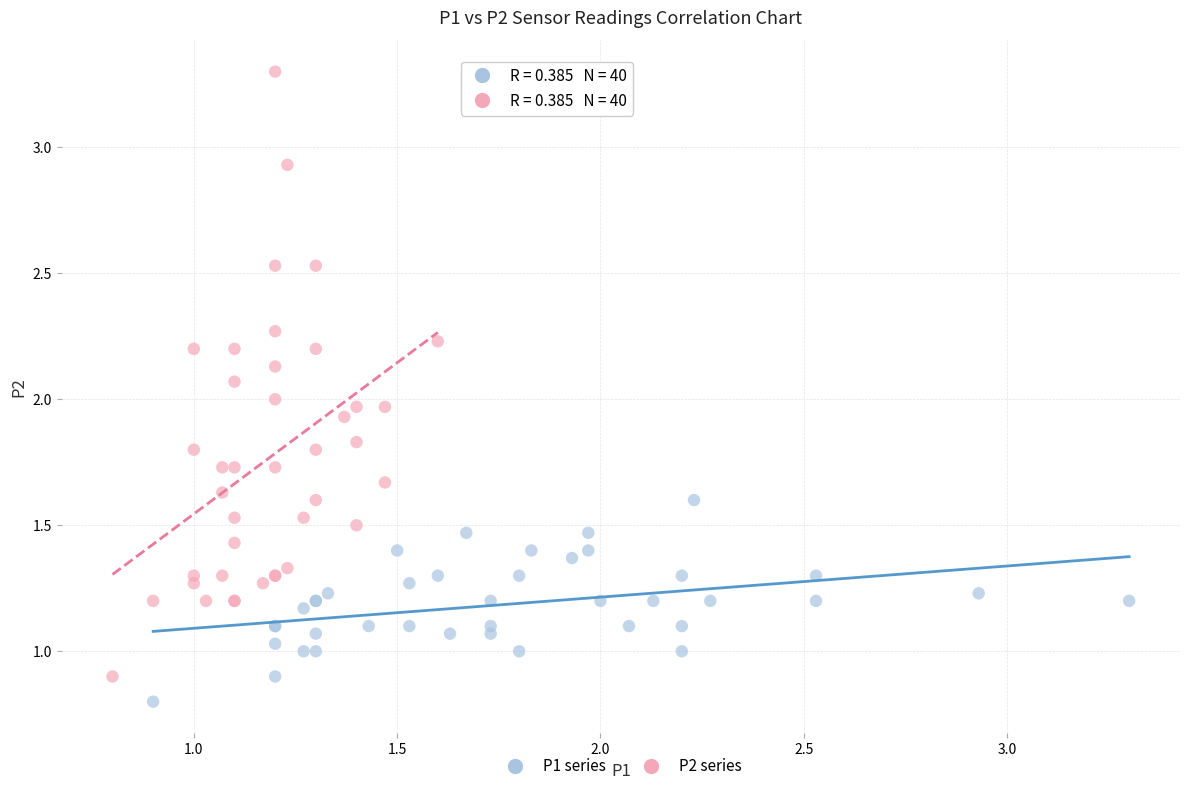

Which series has the largest Y range (max minus min)?

P2 series